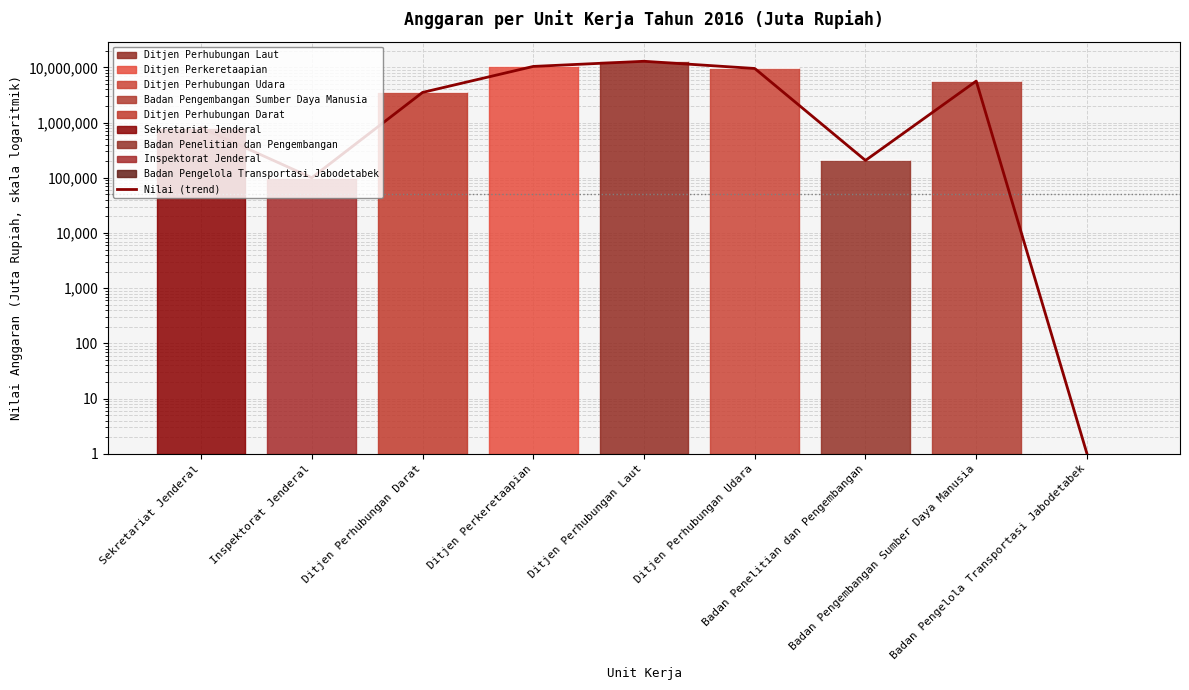

Rank the categories by value from highest to lowest.

Ditjen Perhubungan Laut, Ditjen Perkeretaapian, Ditjen Perhubungan Udara, Badan Pengembangan Sumber Daya Manusia, Ditjen Perhubungan Darat, Sekretariat Jenderal, Badan Penelitian dan Pengembangan, Inspektorat Jenderal, Badan Pengelola Transportasi Jabodetabek